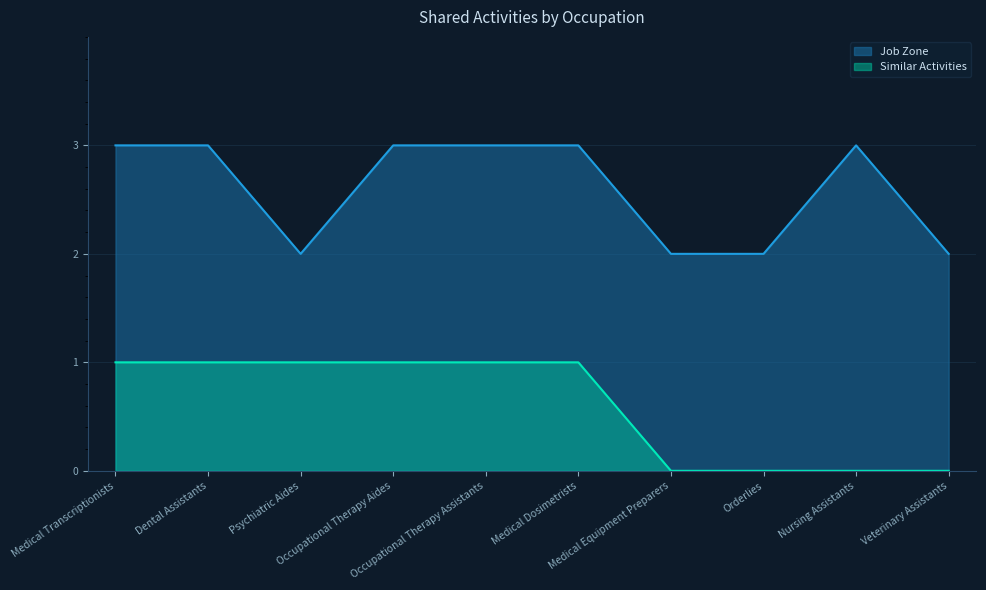

Reading left to right, what are all the values shown in this chart?

Similar Activities: 1	1	1	1	1	1	0	0	0	0
Job Zone: 3	3	2	3	3	3	2	2	3	2